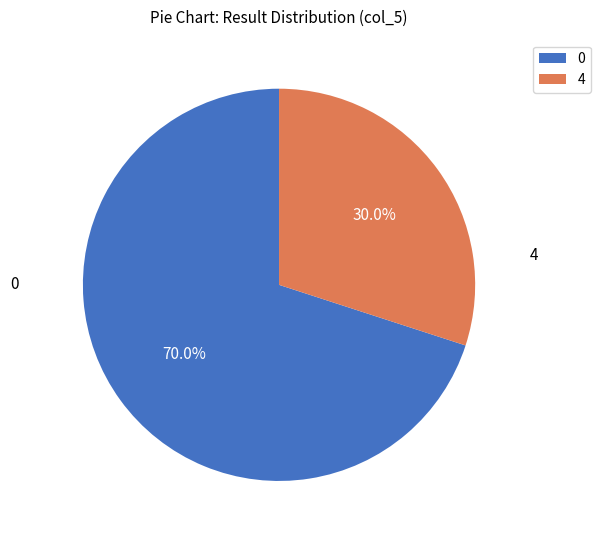

To the nearest percent, what is the average slice percentage?

50%